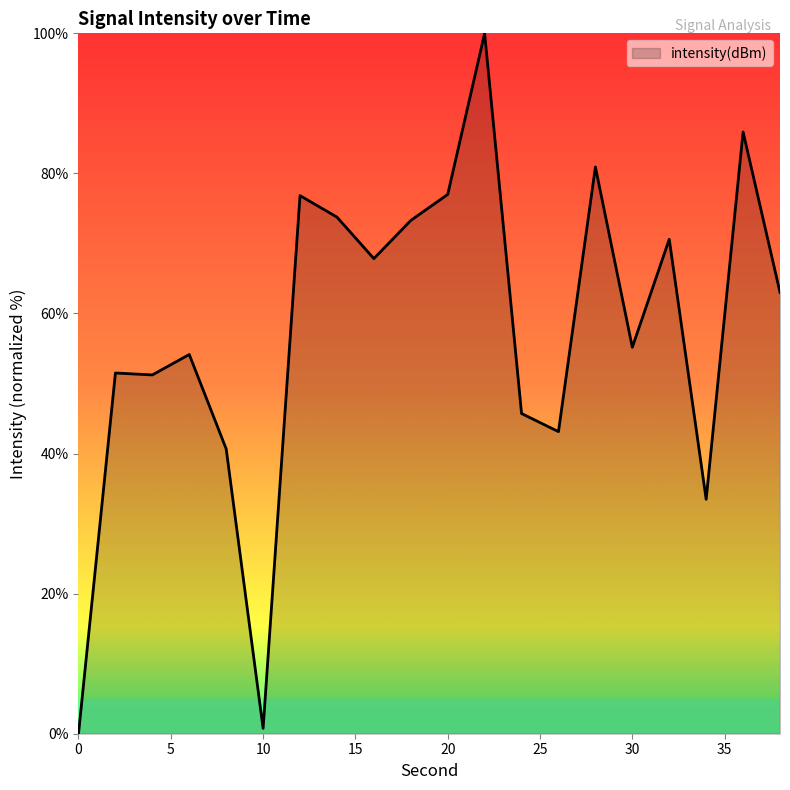

What is the difference between the maximum and minimum values?

100.0